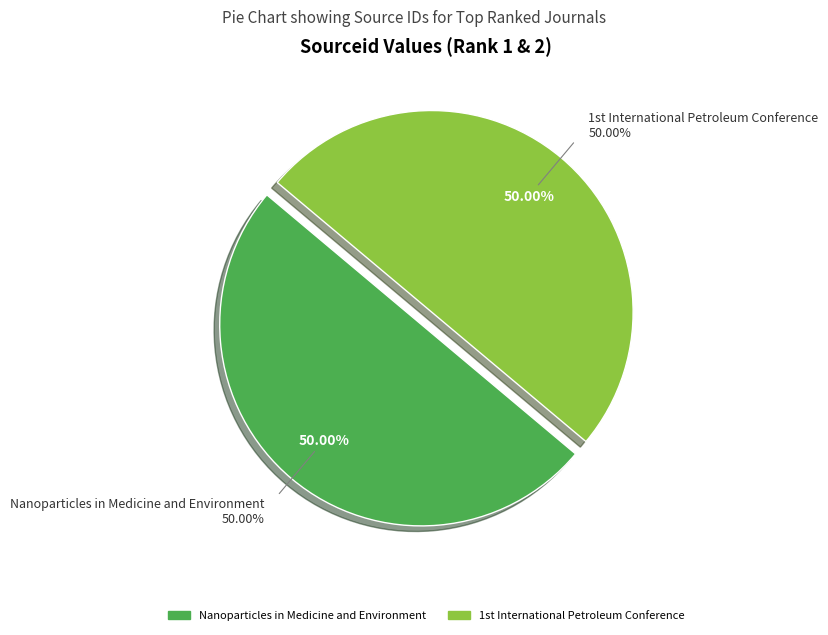

What is the majority slice?

1st International Petroleum Conference